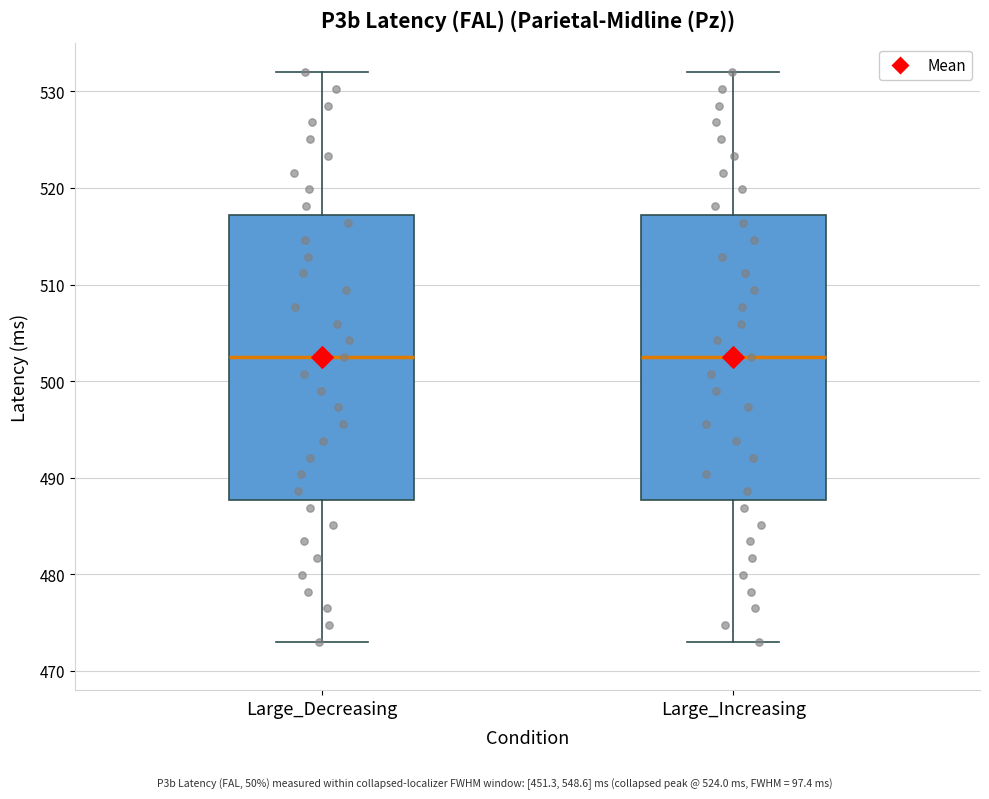

Reading left to right, transcribe this box plot: for each box, give where its median line is, the range the box spans, and where its two whiskers end, as read against the y-axis. The values are not printed on the chart, so give them approximately, as read against the axis.

Large_Decreasing: median 503, box 488 to 517, whiskers 473 to 532
Large_Increasing: median 503, box 488 to 517, whiskers 473 to 532